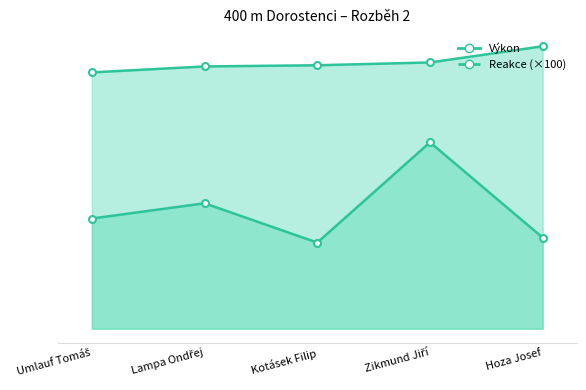

How many lines are shown in the chart?

2